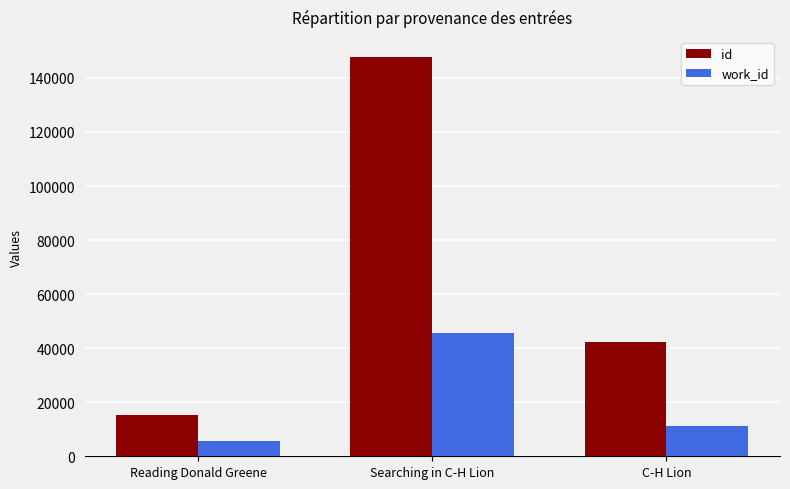

What is the difference between the maximum and minimum values in the id series?

132646